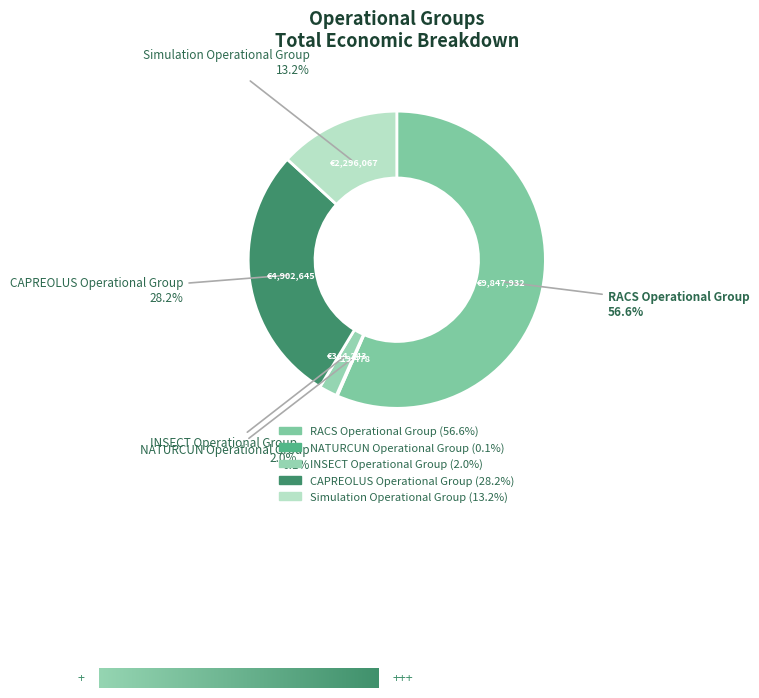

Which has a higher value, CAPREOLUS Operational Group or RACS Operational Group?

RACS Operational Group